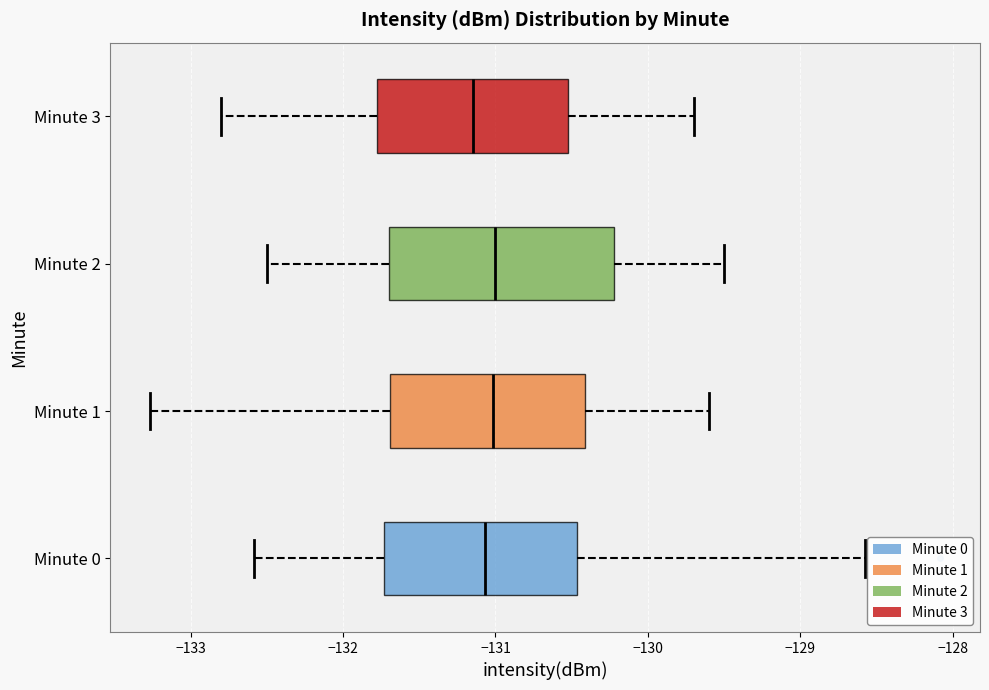

Reading bottom to top, read every box against the x-axis: the position of its median line, the range the box covers, and the ends of its whiskers. The values are not printed on the chart, so give them approximately, as read against the axis.

Minute 0: median -131.1, box -131.7 to -130.5, whiskers -132.6 to -128.6
Minute 1: median -131.0, box -131.7 to -130.4, whiskers -133.3 to -129.6
Minute 2: median -131.0, box -131.7 to -130.2, whiskers -132.5 to -129.5
Minute 3: median -131.1, box -131.8 to -130.5, whiskers -132.8 to -129.7